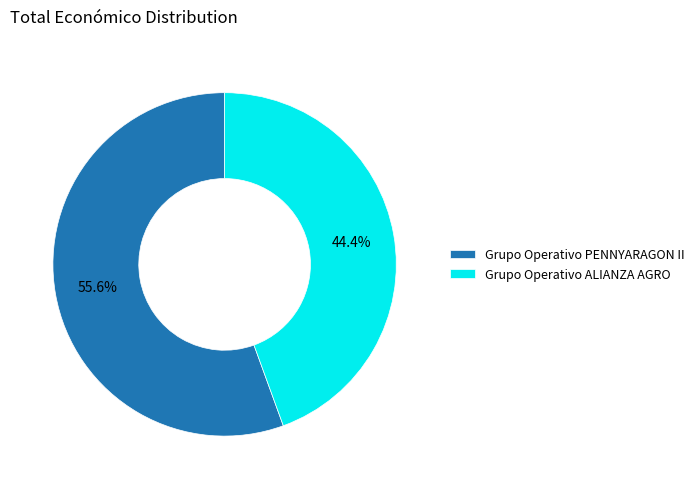

To the nearest percent, what portion does Grupo Operativo PENNYARAGON II represent?

56%